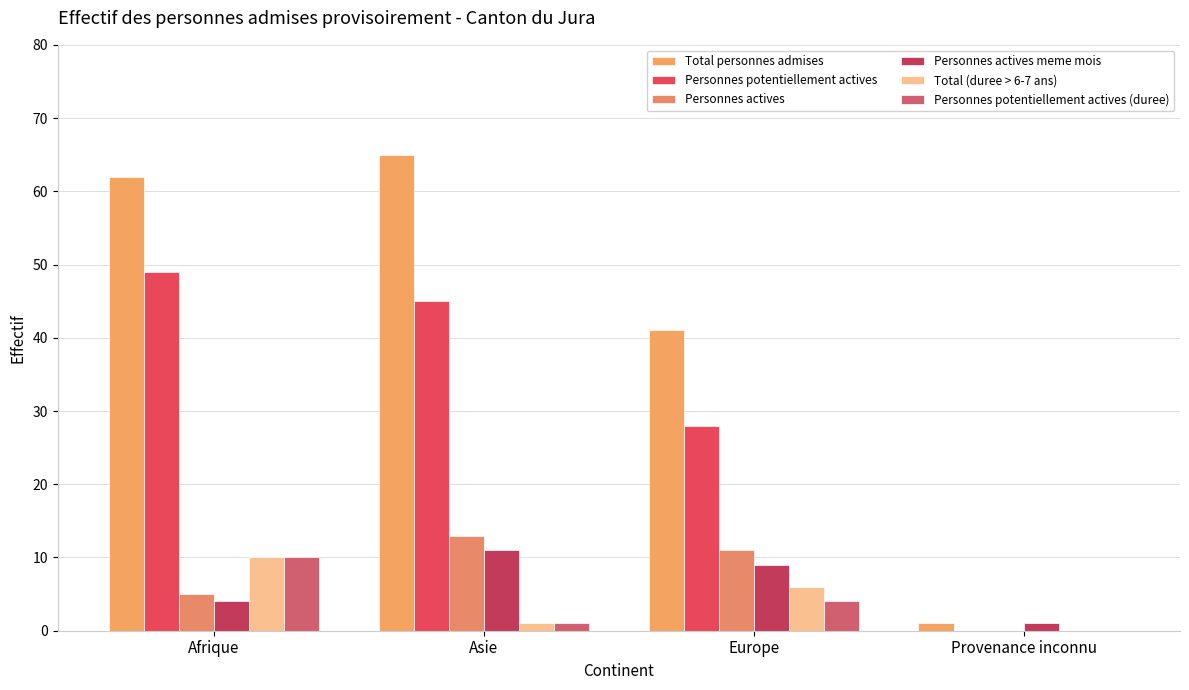

How many positive values does the Personnes potentiellement actives series have?

3